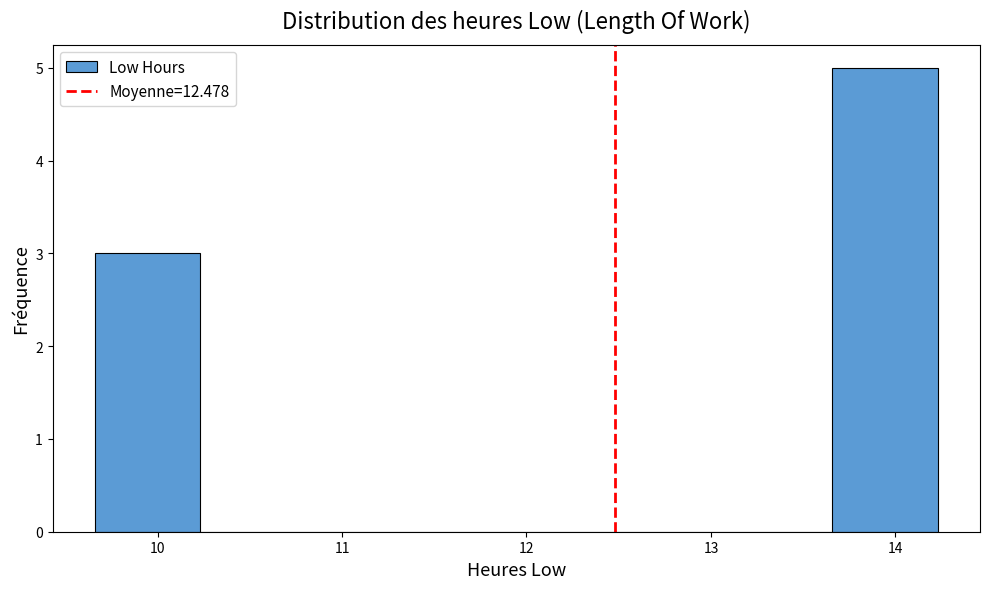

Reading left to right, transcribe this chart: for each bar, give the range it covers on the x-axis and its height. Neither the bar edges nor the heights are printed on the chart, so give them approximately, as read against the axes.

9.7 to 10.2: 3
10.2 to 10.8: 0
10.8 to 11.4: 0
11.4 to 11.9: 0
11.9 to 12.5: 0
12.5 to 13.1: 0
13.1 to 13.7: 0
13.7 to 14.2: 5